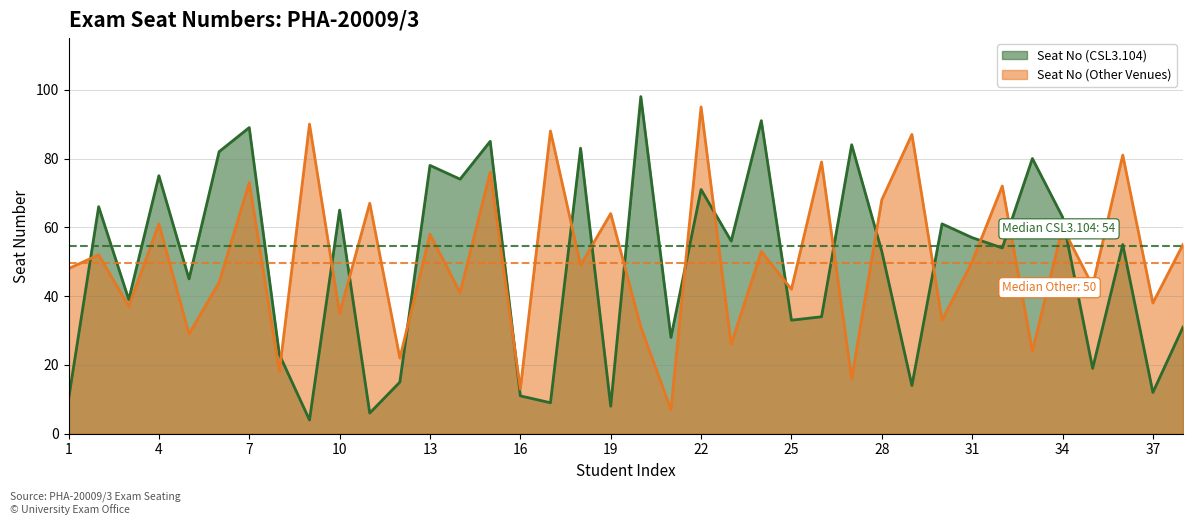

In Seat No (Other Venues), how many points are higher than both neighbors (excluding endpoints)?

16